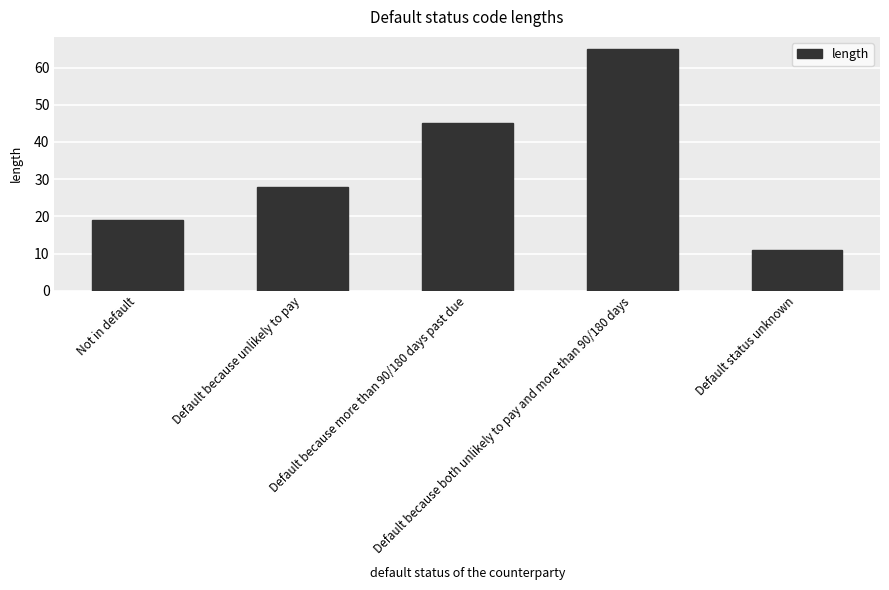

Which has a higher value, Default because more than 90/180 days past due or Default status unknown?

Default because more than 90/180 days past due